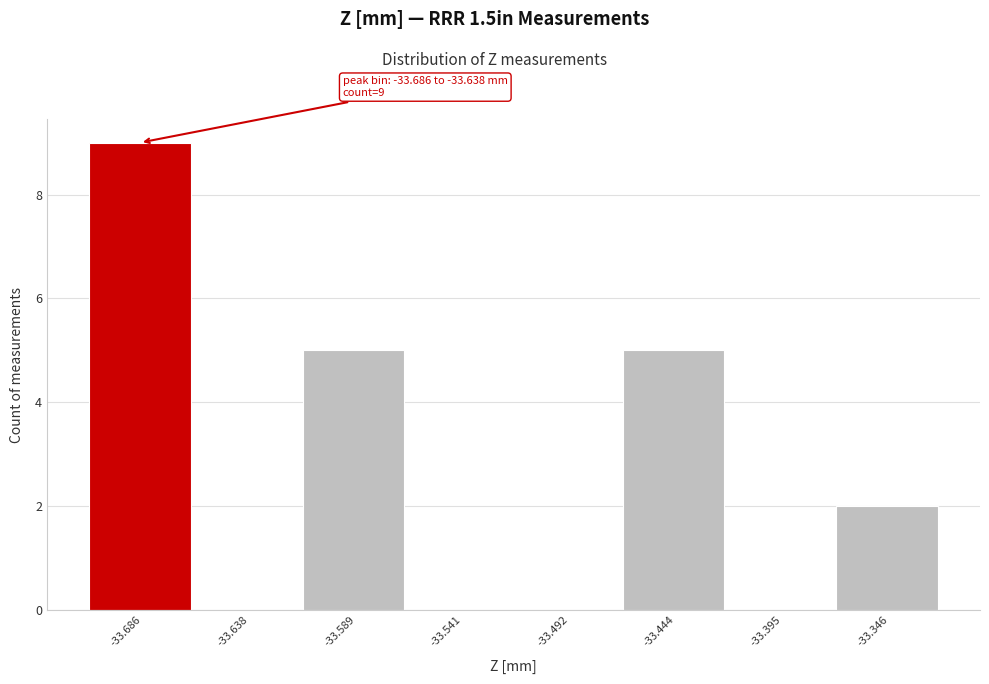

Reading left to right, what are all the values shown in this chart?

-33.686=9	-33.638=0	-33.589=5	-33.541=0	-33.492=0	-33.444=5	-33.395=0	-33.346=2